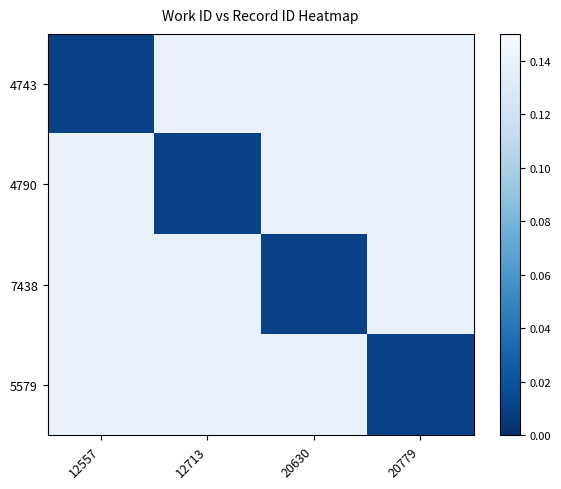

At how many categories does at least one series exceed 0?

4